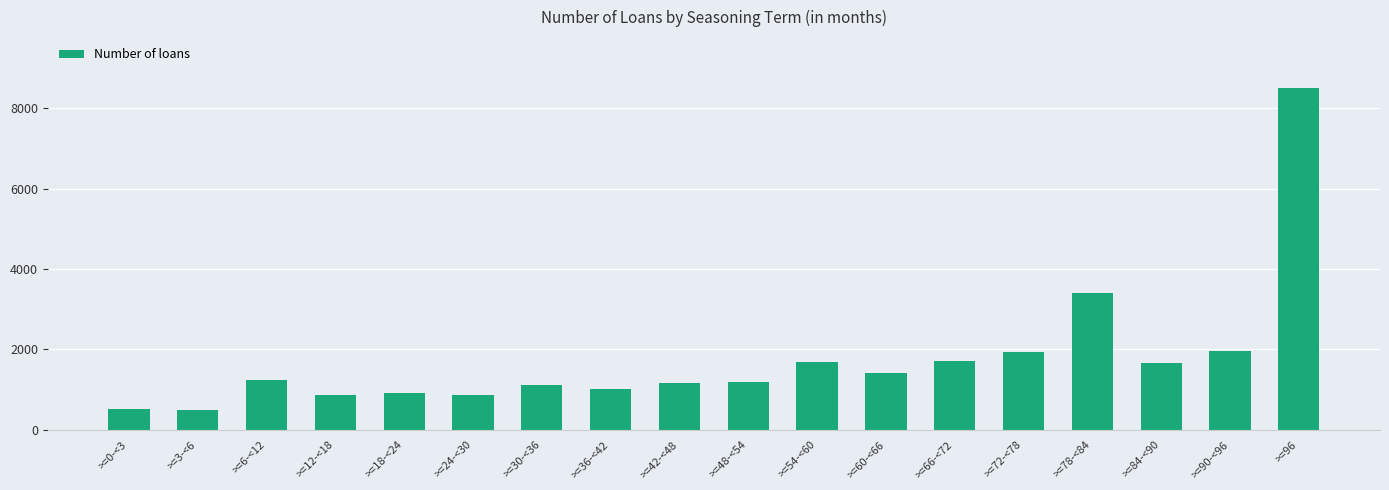

What is the label of the 11th bar from the right?

>=36-<42